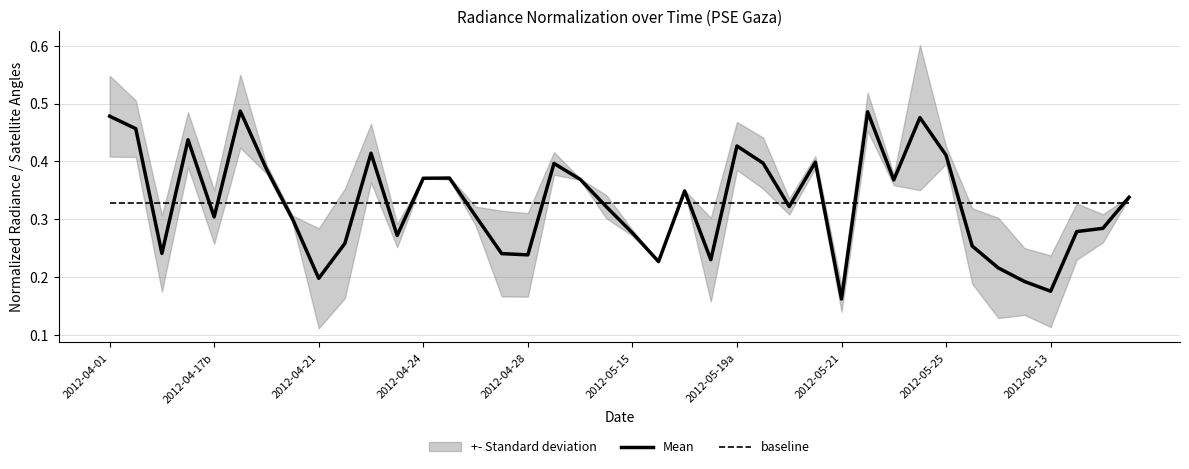

At which label does baseline reach its peak?

2012-04-01